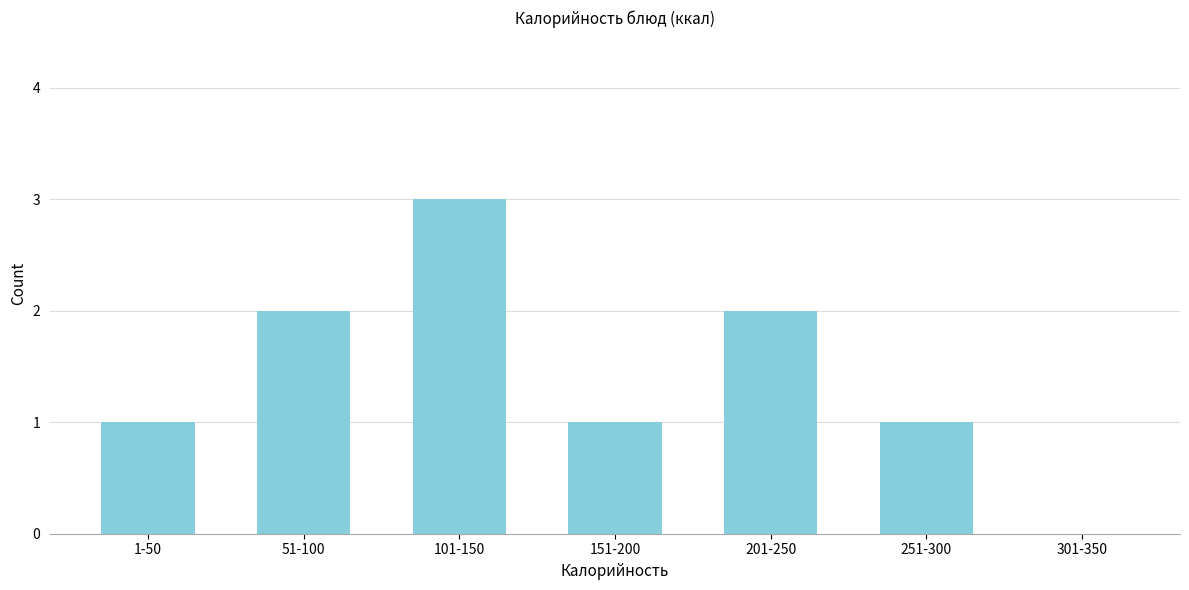

Reading left to right, transcribe all the data shown in this chart.

1-50=1	51-100=2	101-150=3	151-200=1	201-250=2	251-300=1	301-350=0